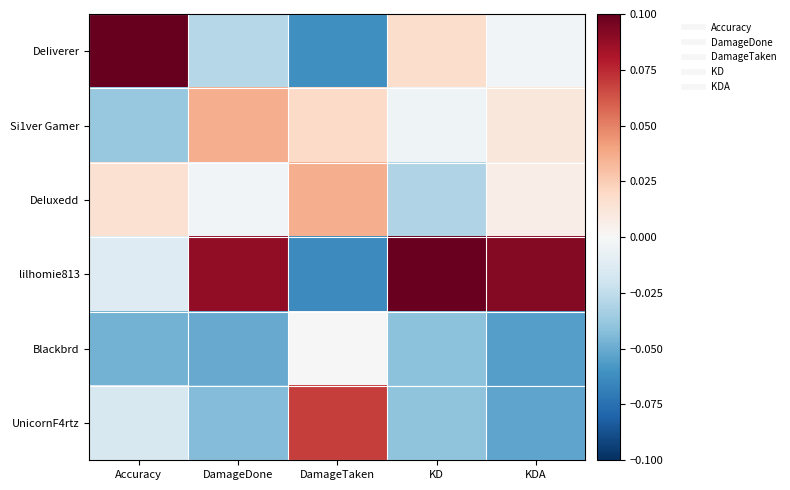

At which category does the chart reach its peak across all series?

Accuracy